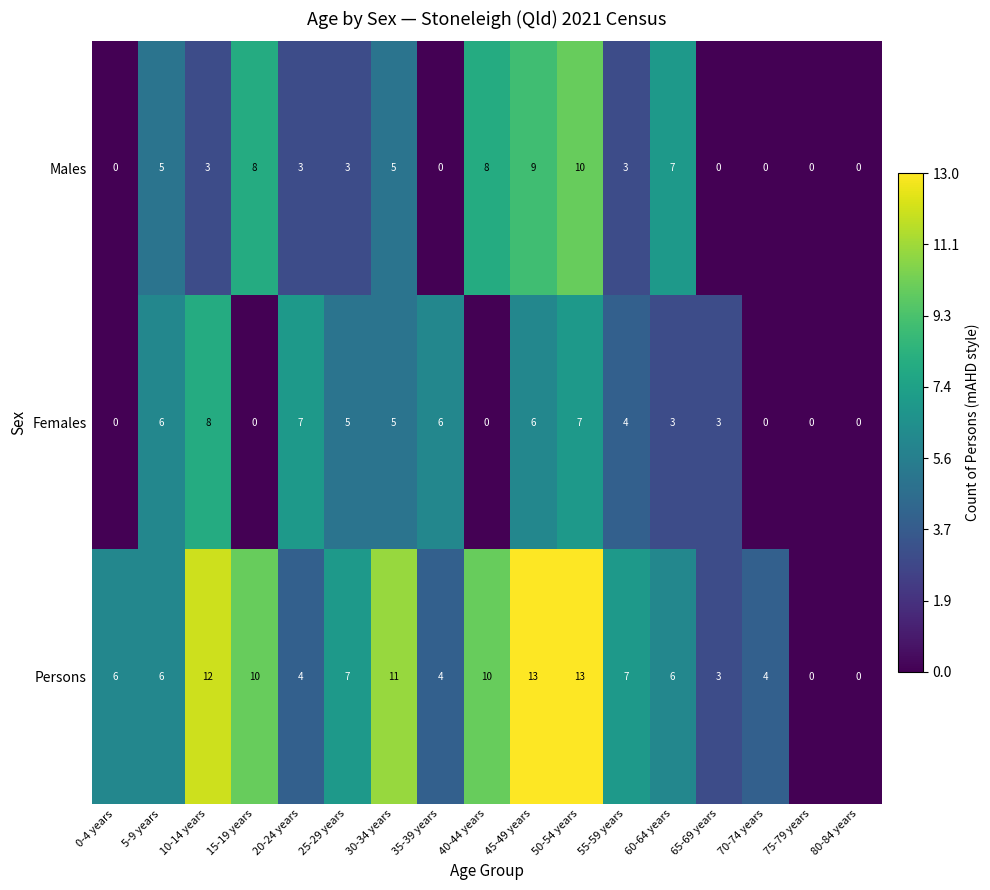

What is the average value of the Persons series?

7